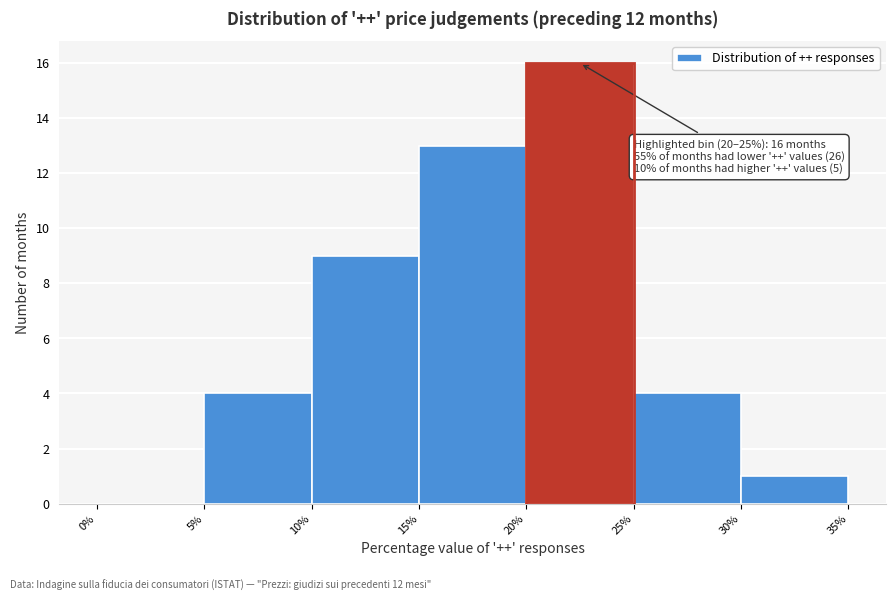

Which range on the x-axis has the tallest bar?

20% to 25%